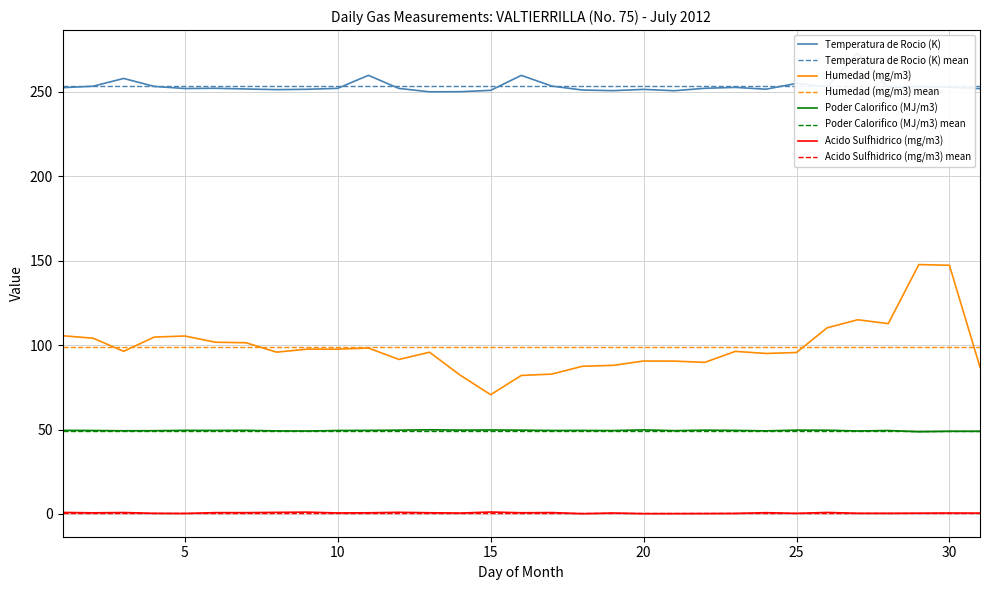

What is the minimum value for Temperatura de Rocio (K)?

250.1